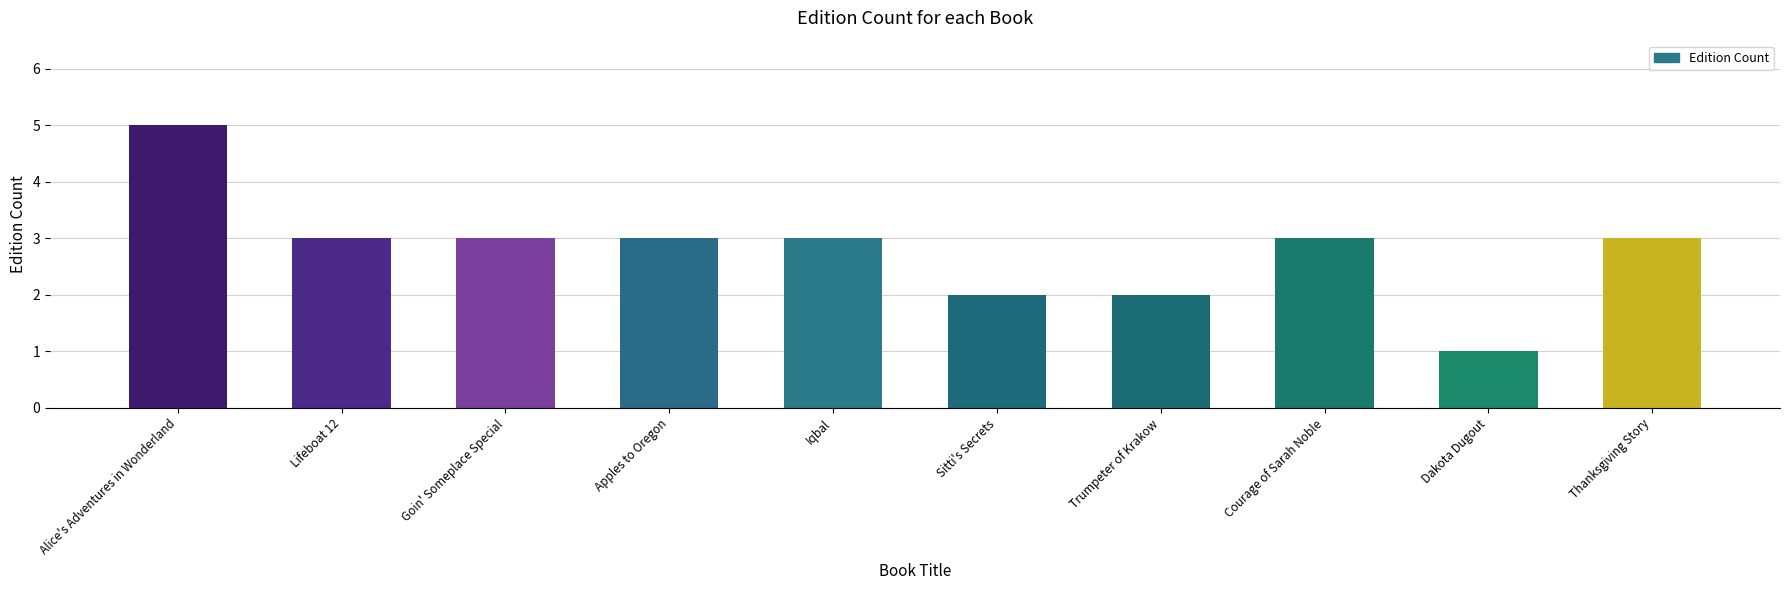

What is the average value?

3